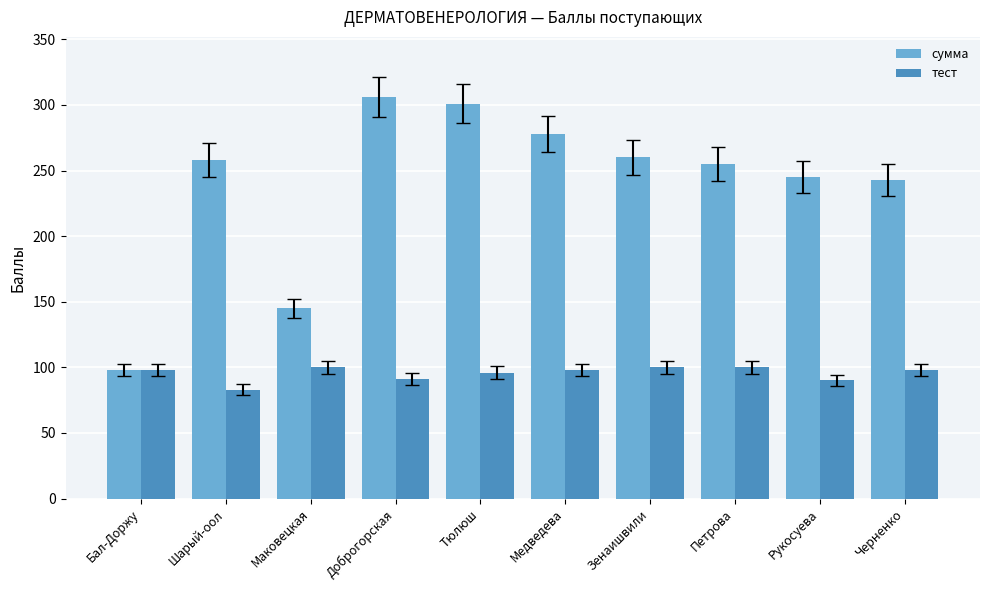

What value does the тест series have at Зенаишвили, to the nearest 5?

100